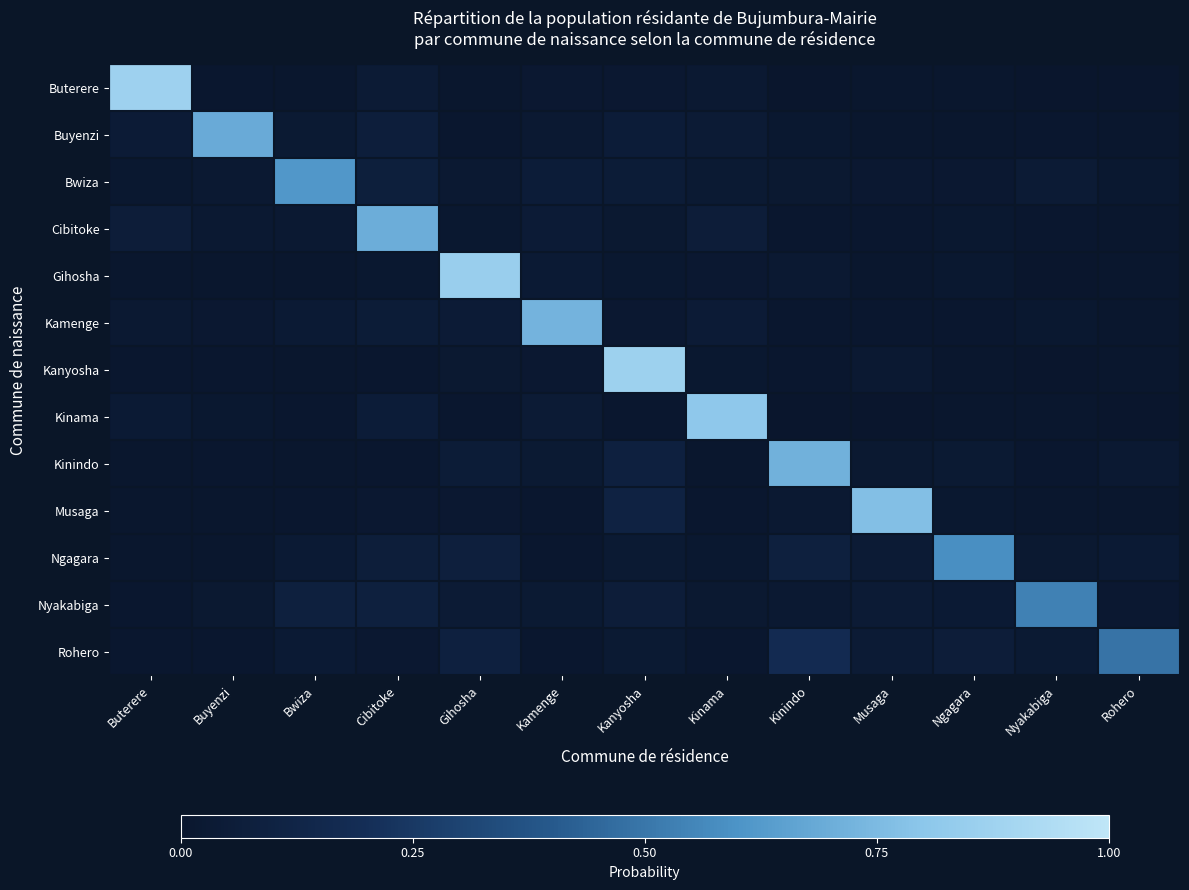

Which label corresponds to the smallest value in the chart?

Rohero